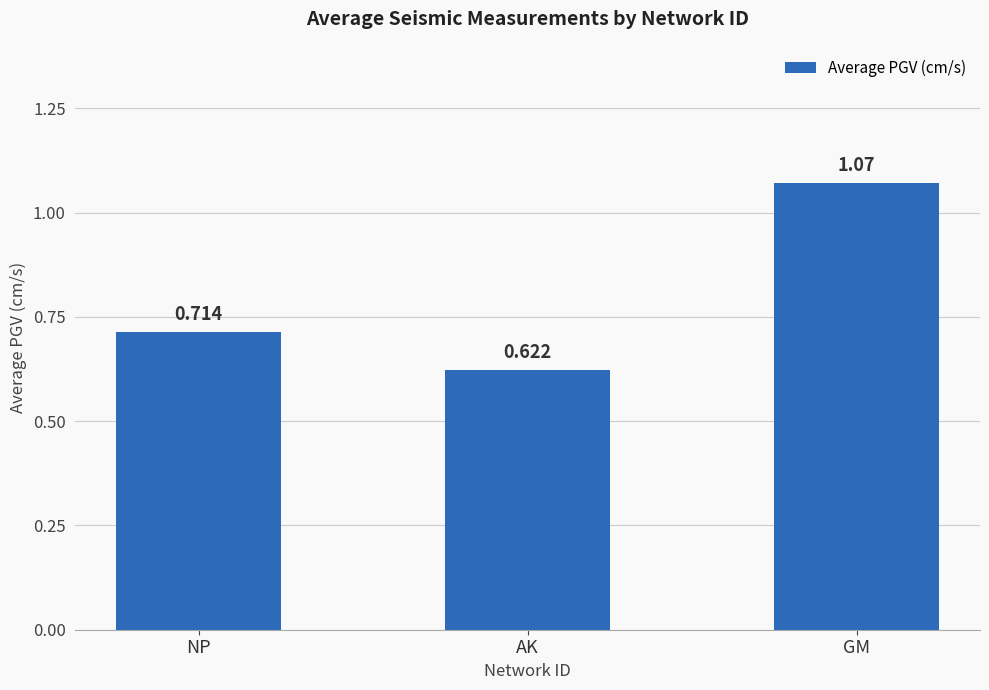

Count the values in the range 0 to 1.

2